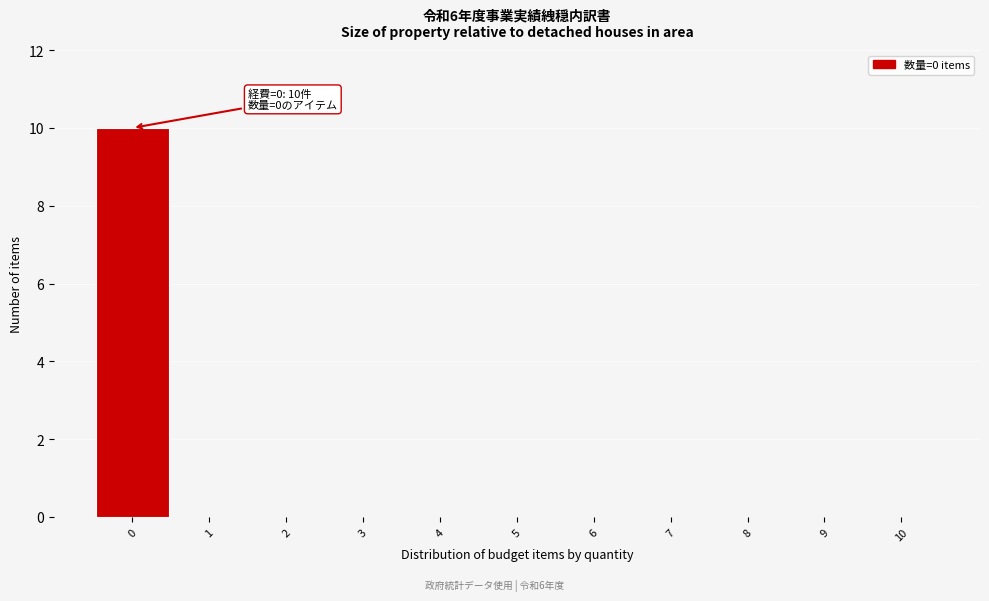

Reading left to right, list all the values displayed in this chart.

0=10	1=0	2=0	3=0	4=0	5=0	6=0	7=0	8=0	9=0	10=0